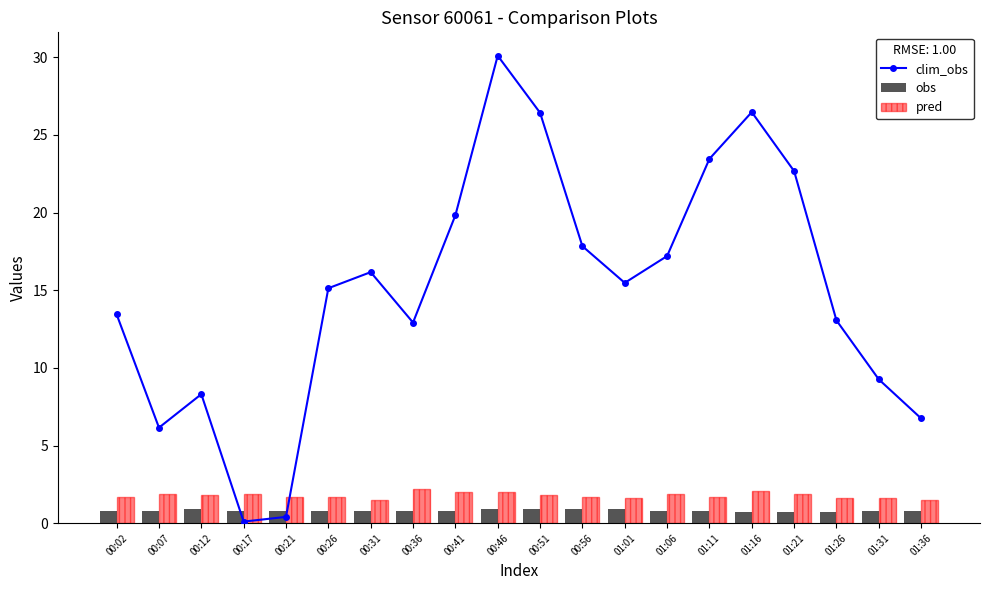

Is it true that pred equals 2.0 at 00:41?

True